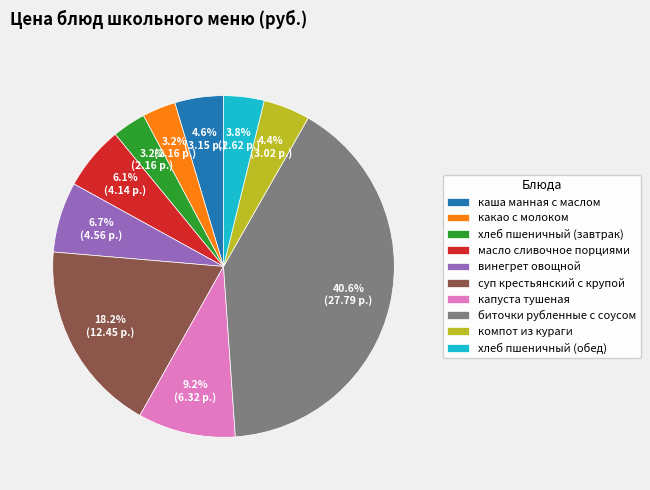

Is какао с молоком the majority of the pie?

No